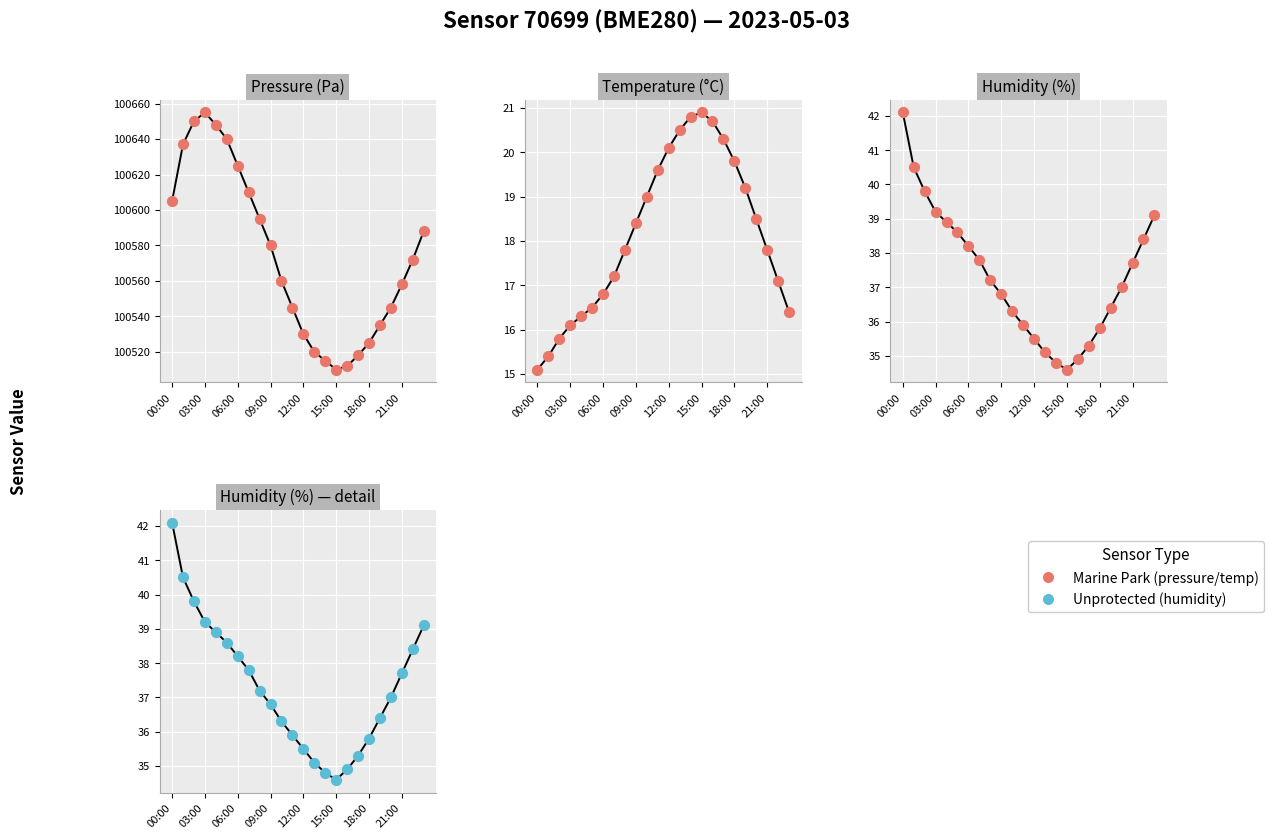

Which series has the largest total across all categories?

pressure